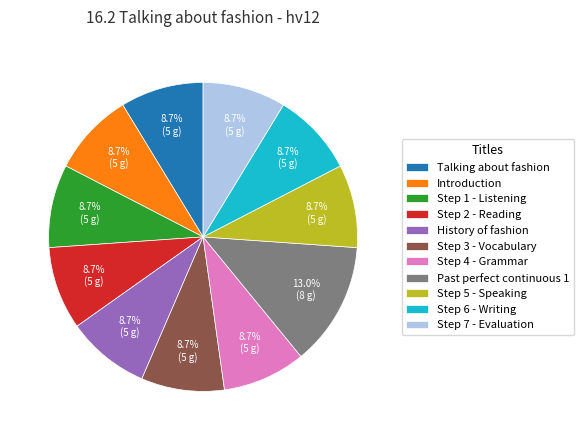

Which slice is the largest?

Past perfect continuous 1